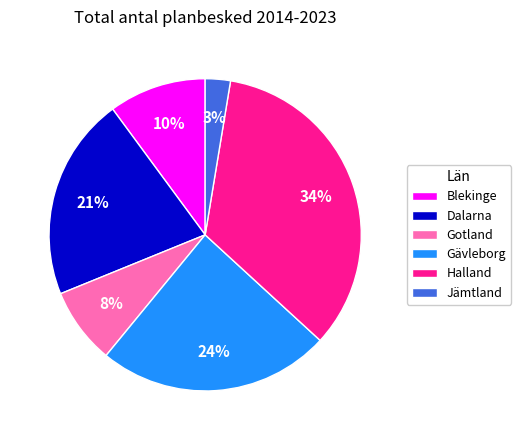

How many segments does this pie chart have?

6